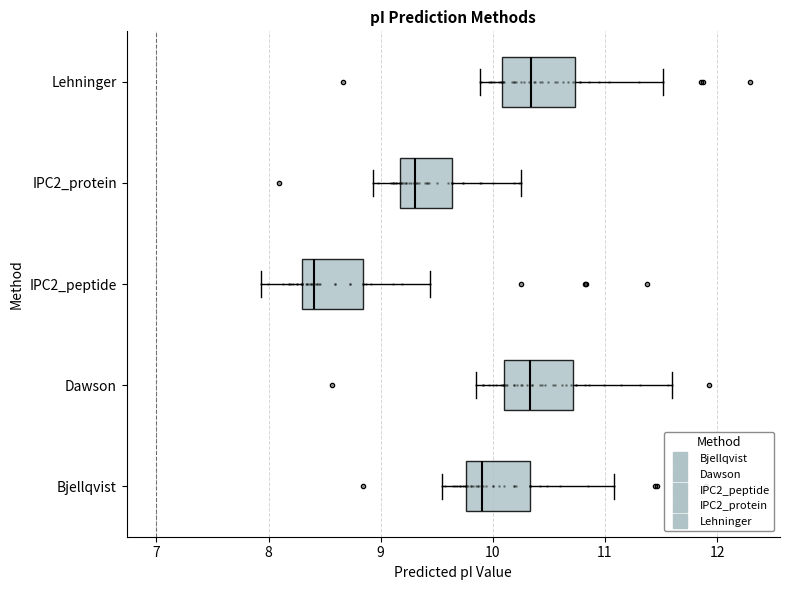

Where is the left edge of the box for Lehninger on the x-axis? The values are not printed on the chart, so give them approximately, as read against the axis.

10.1